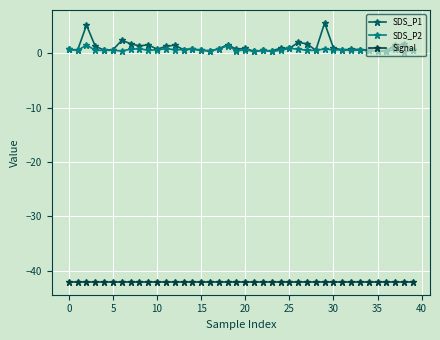

Which series has the widest spread of values?

SDS_P1